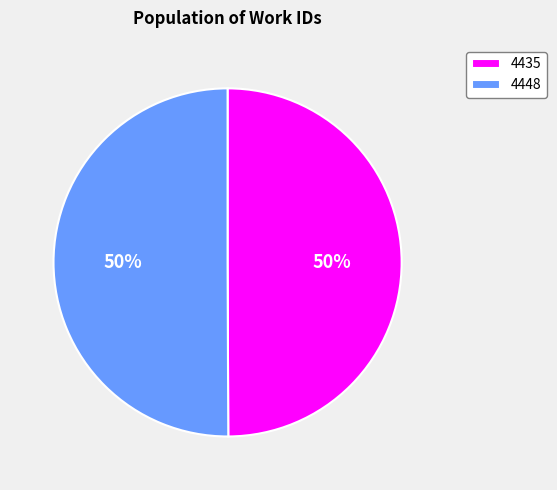

The 4448 slice represents 50% of the pie. True or false?

True